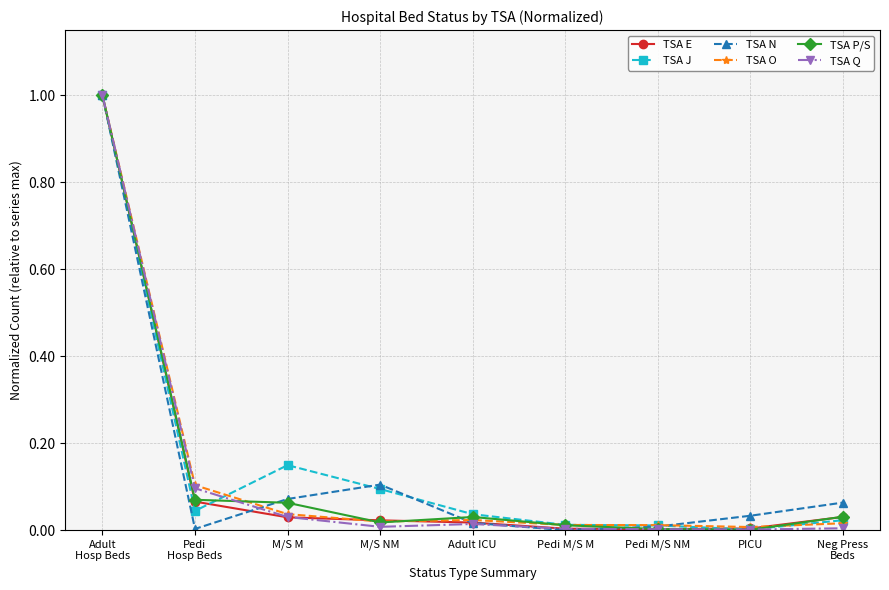

What is the label of the 3rd point from the right?

Pedi M/S NM